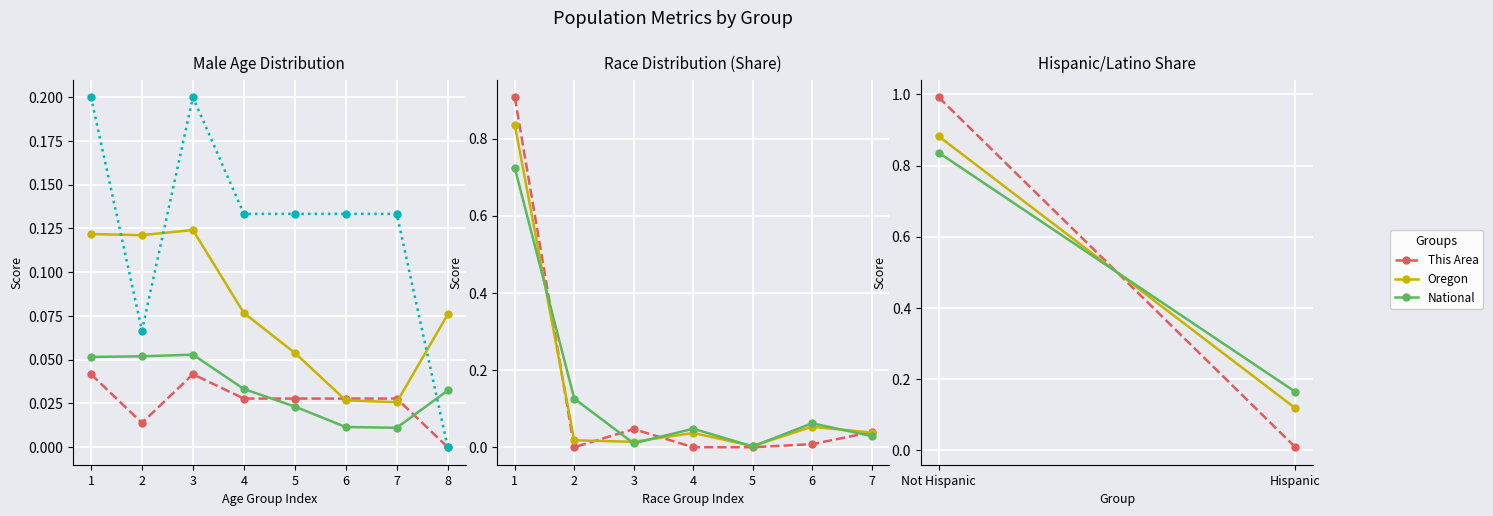

In Oregon, how many points are lower than both neighbors (excluding endpoints)?

2